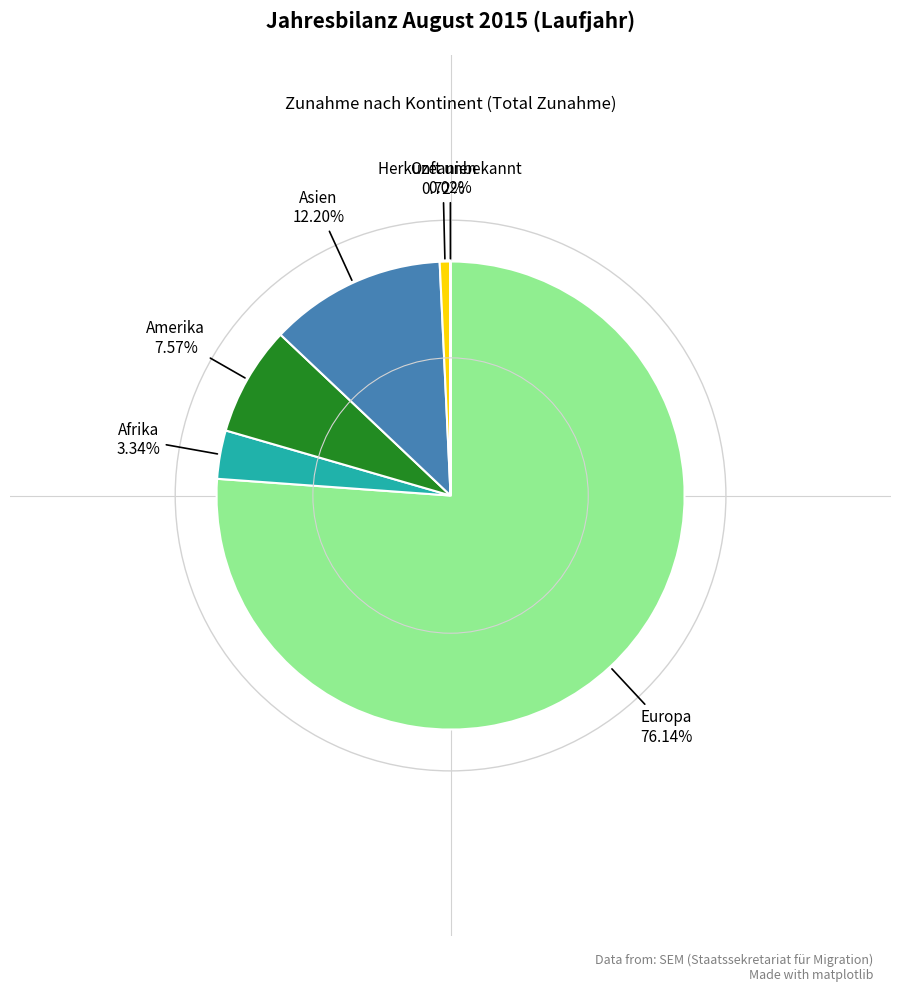

To the nearest percent, what is the difference between the largest and smallest slice percentages?

76%